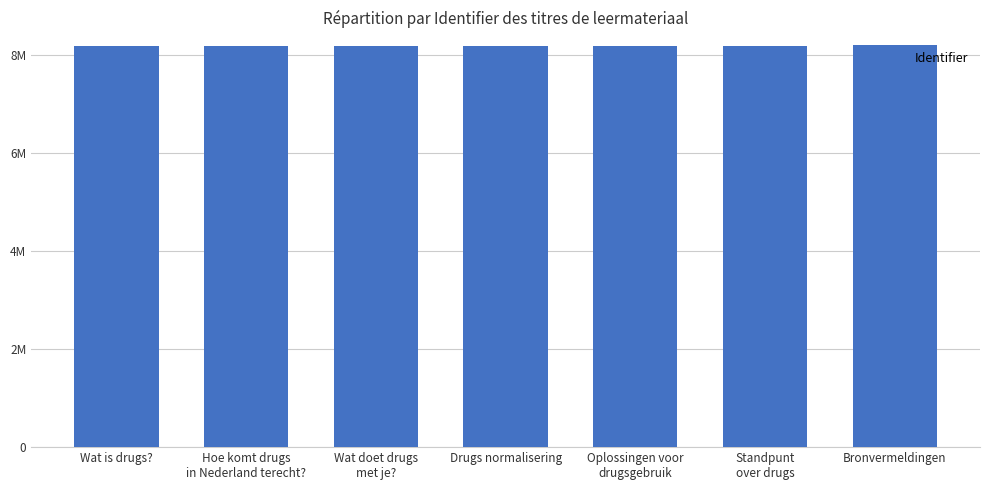

Which has a higher value, Wat is drugs? or Standpunt
over drugs?

Standpunt
over drugs